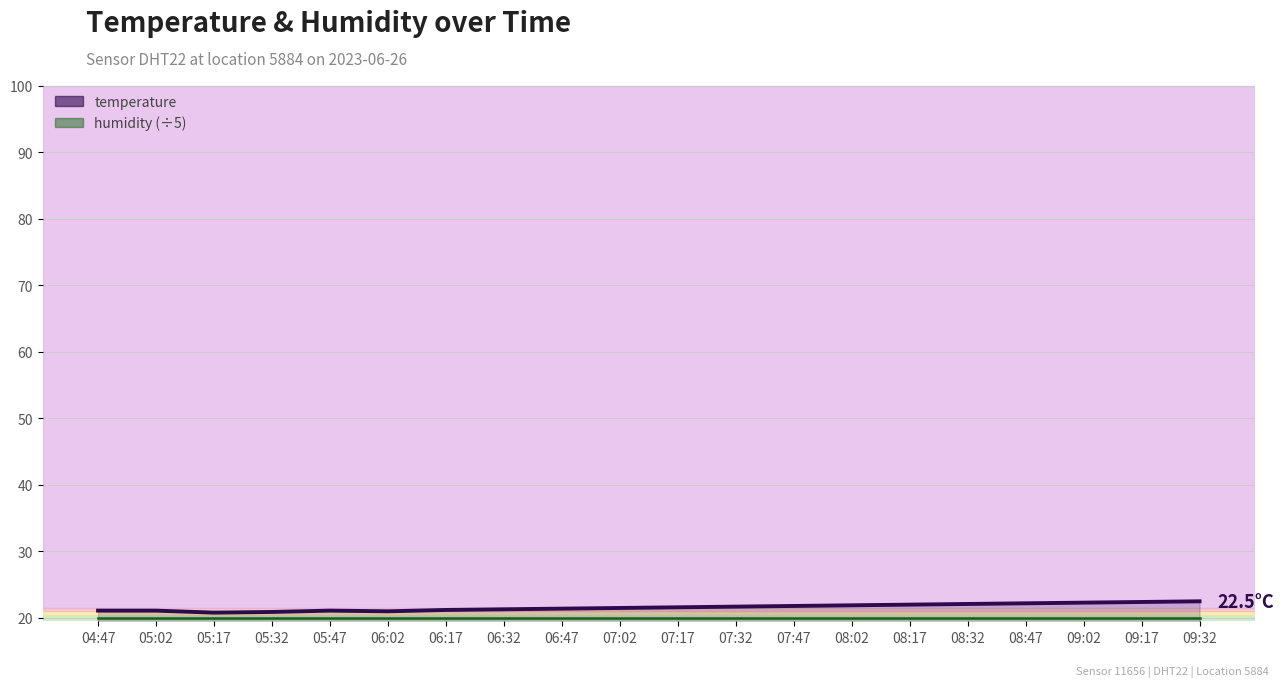

True or false: the data shows 22.3 at 09:02.

True